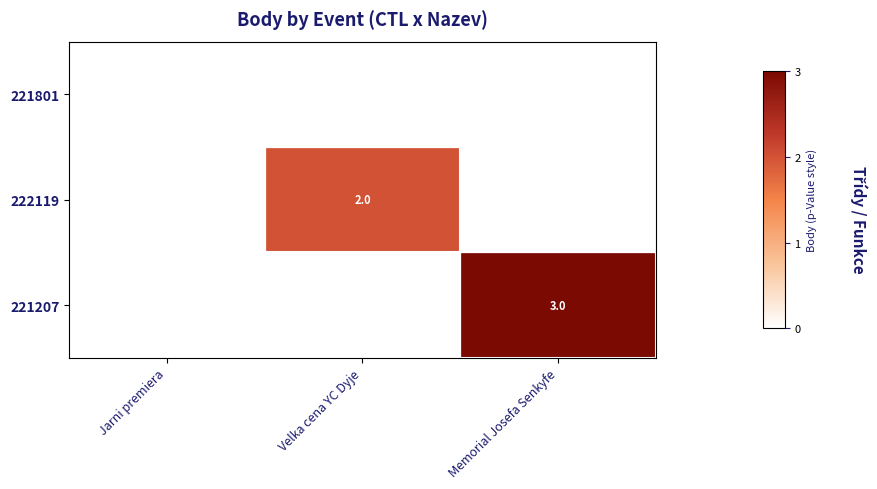

True or false: 222119 has a value of 1 at Velka cena YC Dyje.

False